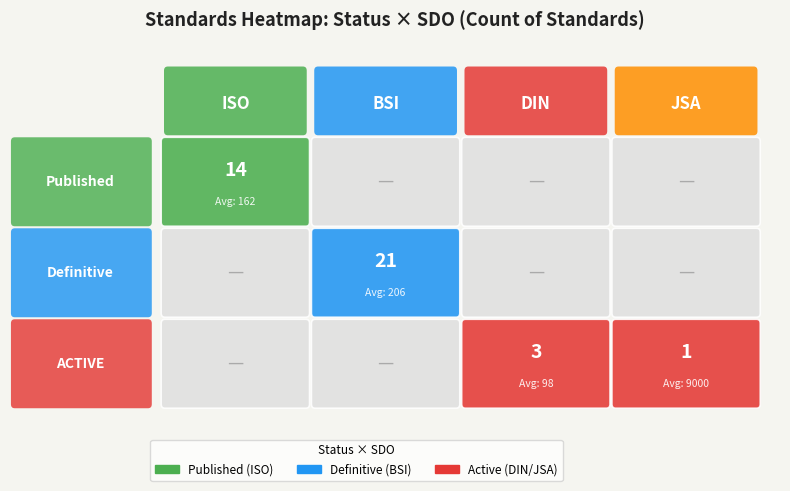

The BSI series shows 0 at ACTIVE. True or false?

True